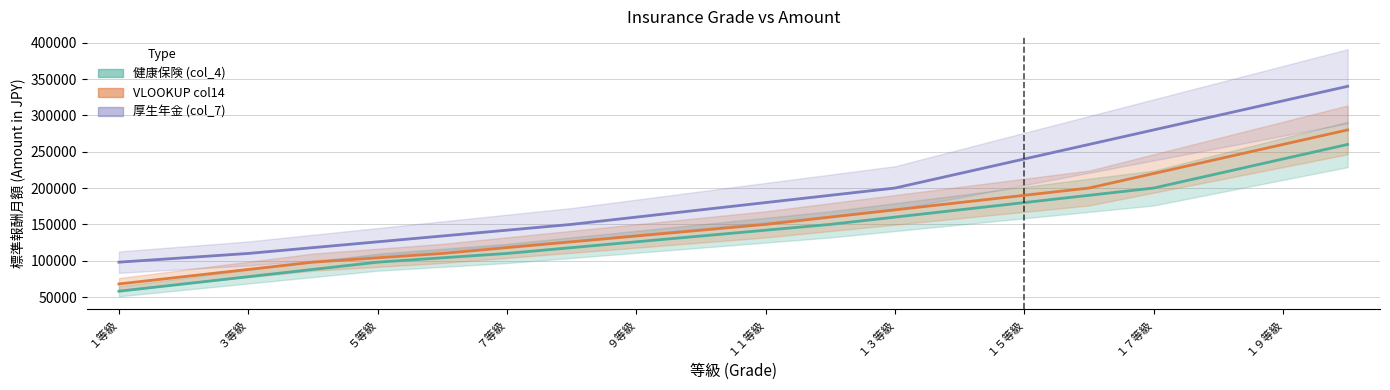

The value of 厚生年金 (col_7) at ７等級 is 233592. True or false?

False